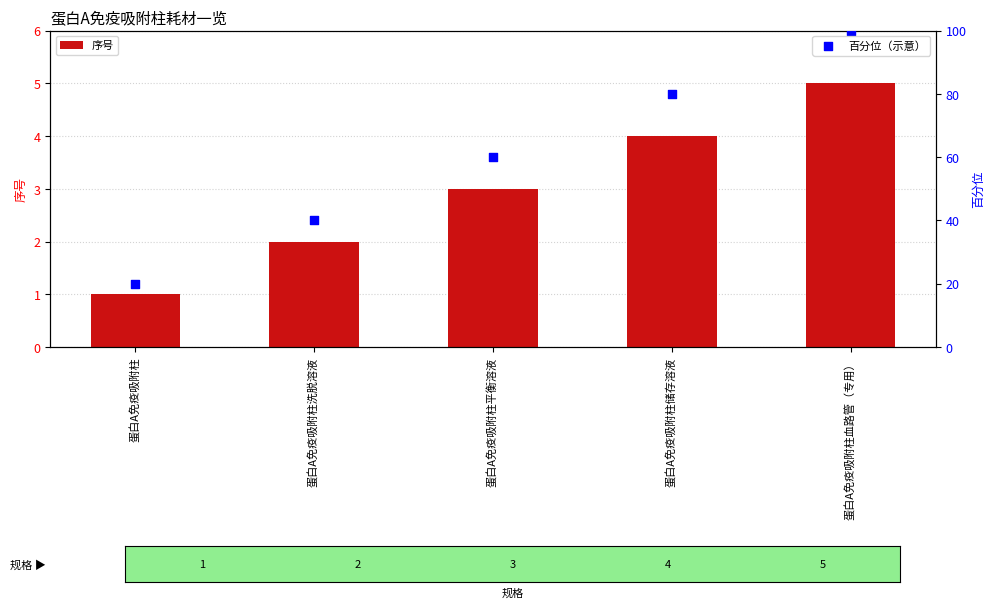

Which series has the largest total across all categories?

百分位（示意）